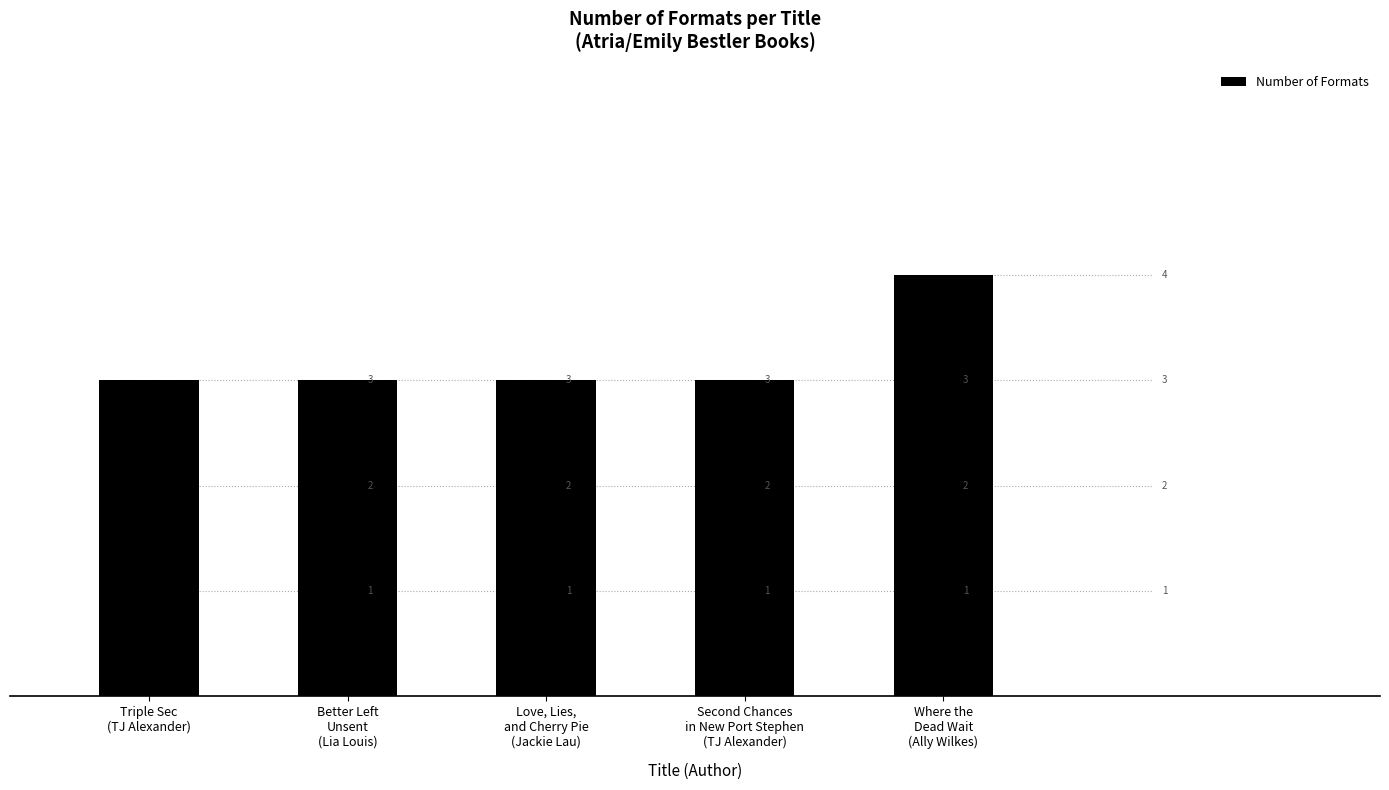

What is the minimum value shown in the chart?

3